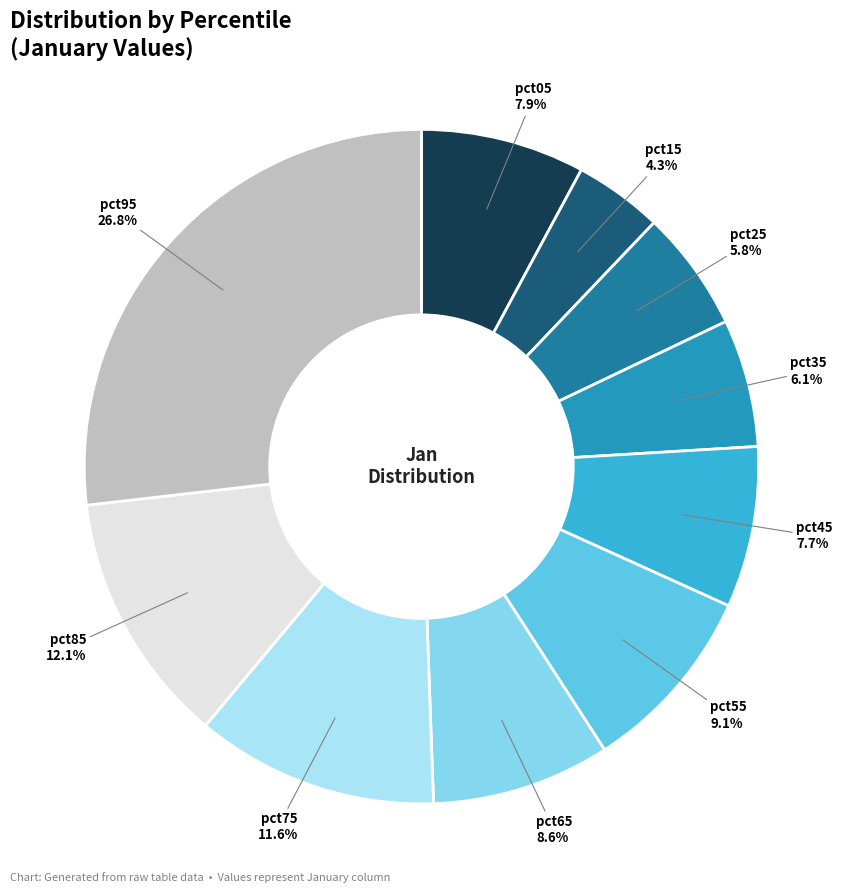

Combined, do pct65 and pct75 account for over 50%?

No